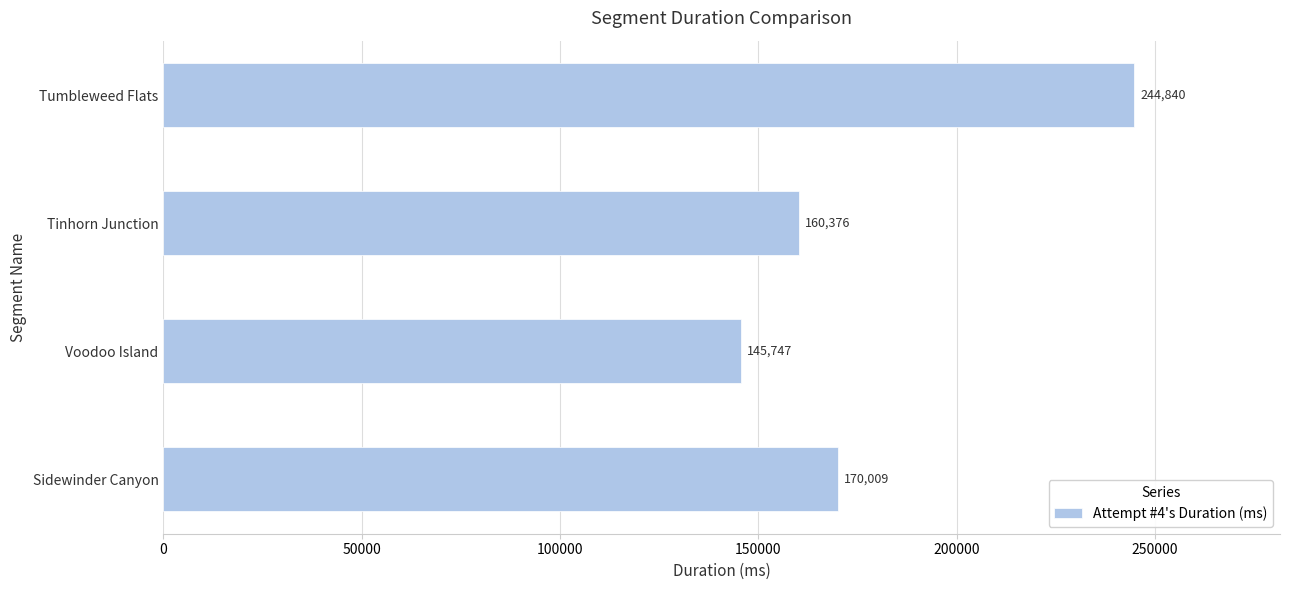

What is the difference between the maximum and minimum values?

99093